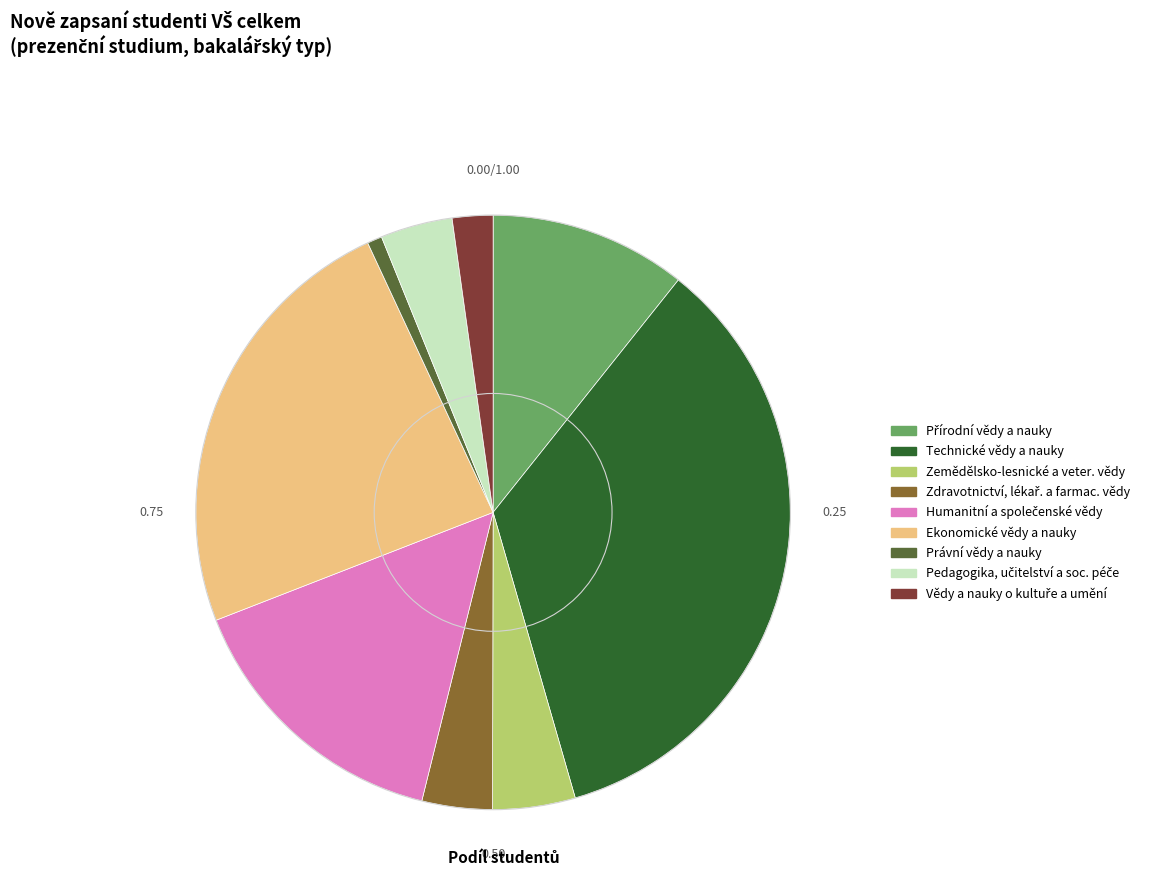

Which slice is the largest?

Technické vědy a nauky